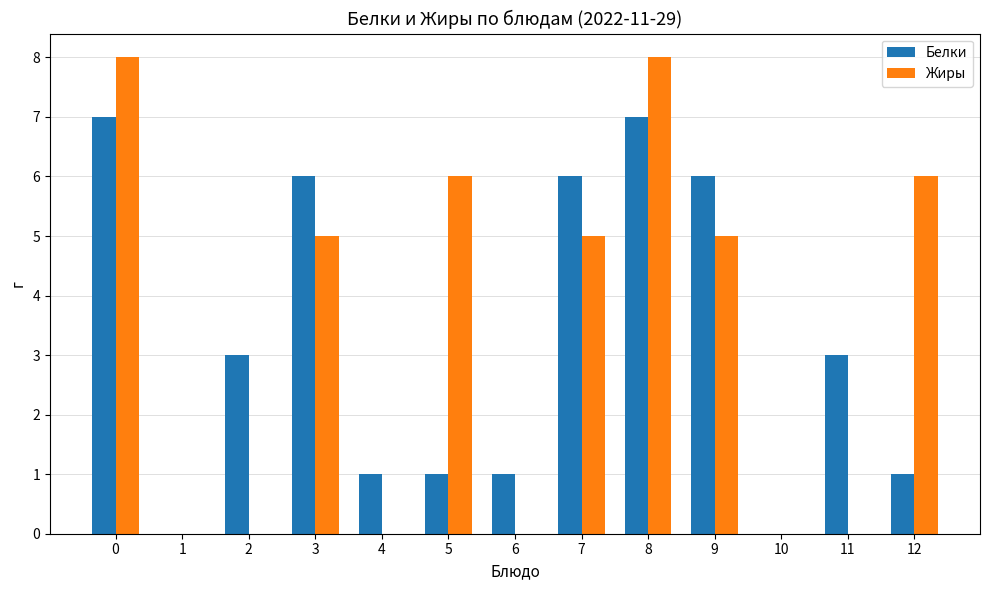

Is the value of Белки at 3 greater than the value of Жиры at 10?

Yes